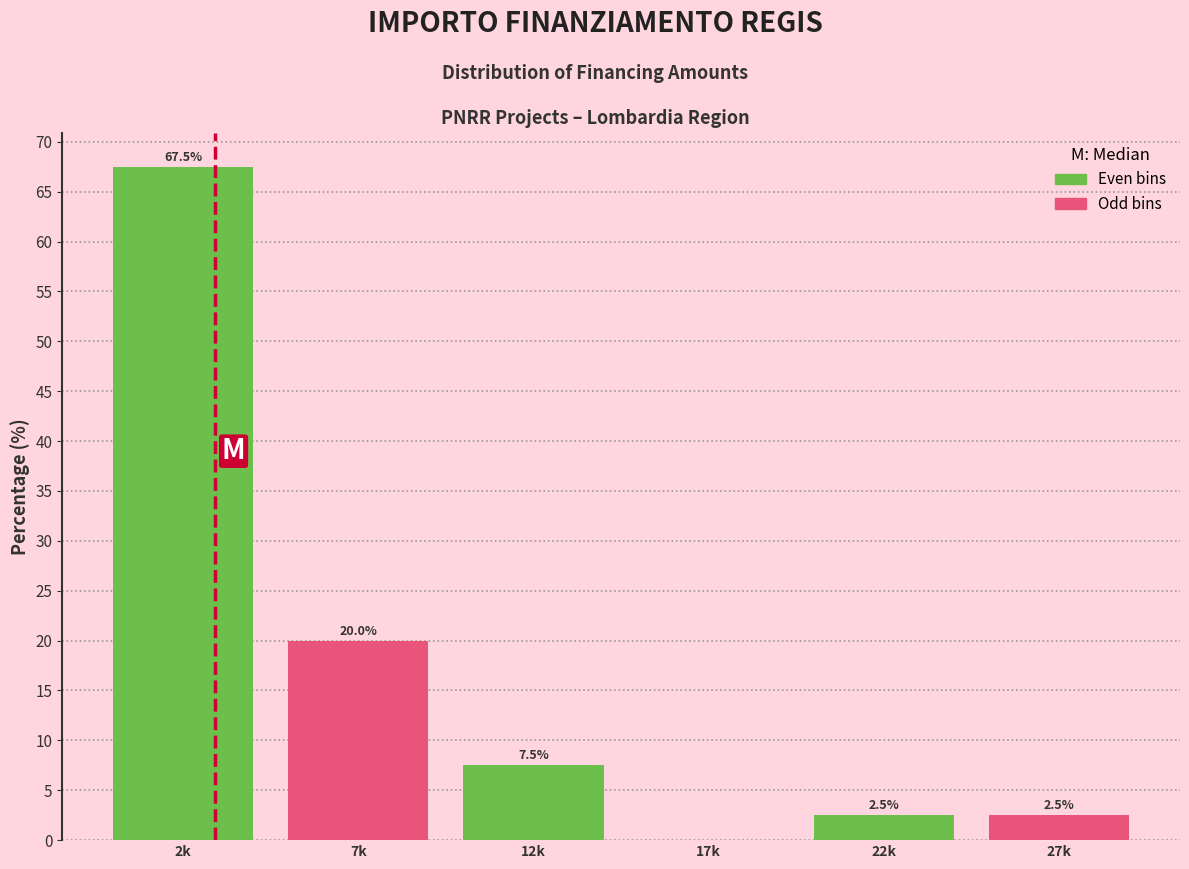

Reading left to right, extract all data points from this chart.

2k=67.5	7k=20.0	12k=7.5	17k=0.0	22k=2.5	27k=2.5